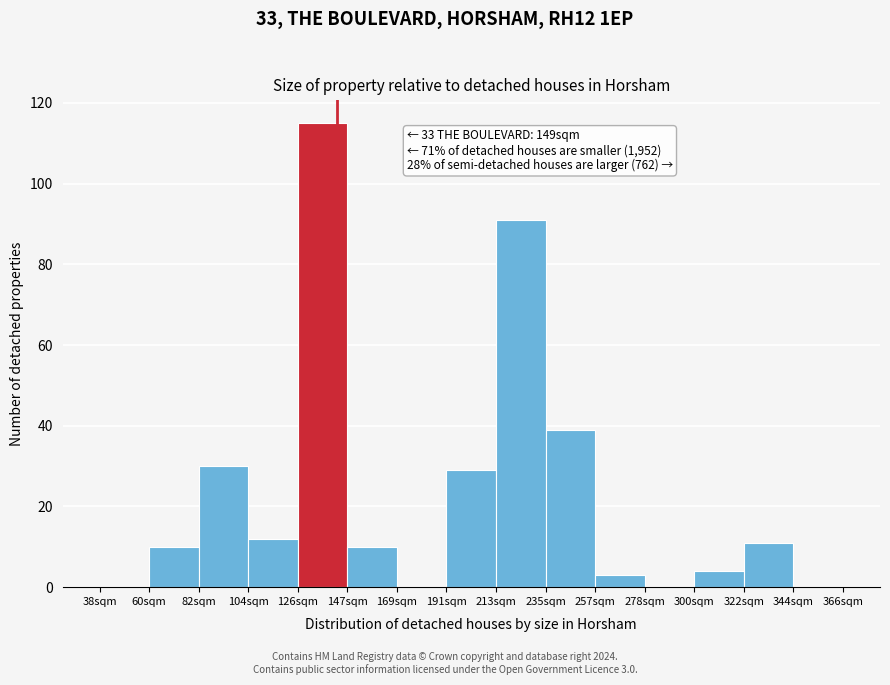

Reading left to right, list all the values displayed in this chart.

38sqm=0	60sqm=10	82sqm=30	104sqm=12	126sqm=115	147sqm=10	169sqm=0	191sqm=29	213sqm=91	235sqm=39	257sqm=3	278sqm=0	300sqm=4	322sqm=11	344sqm=0